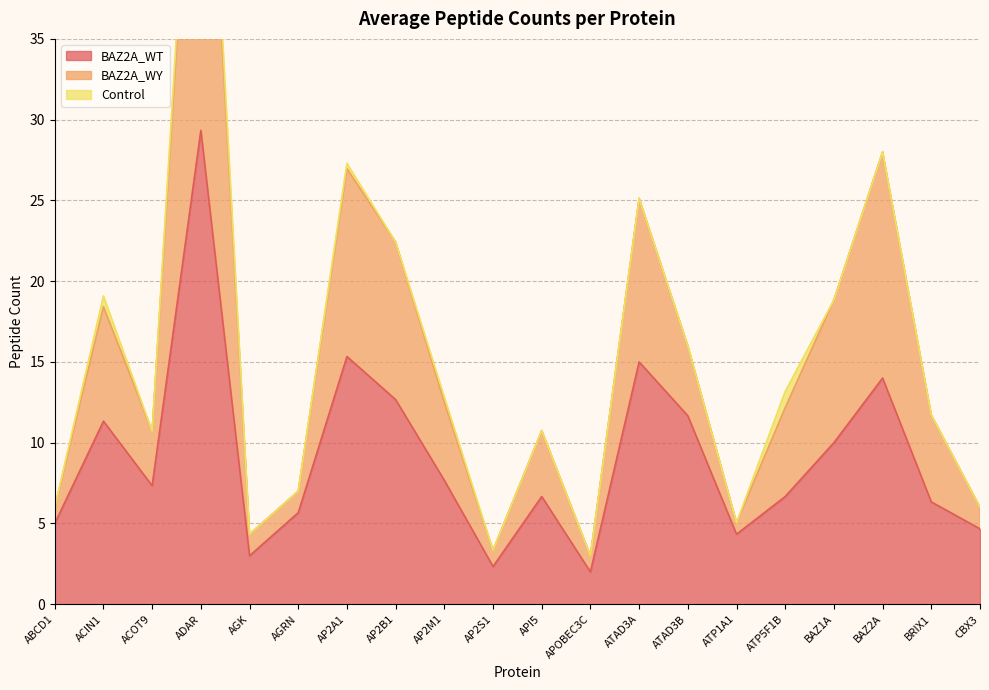

What is the average value of the BAZ2A_WT series?

9.1